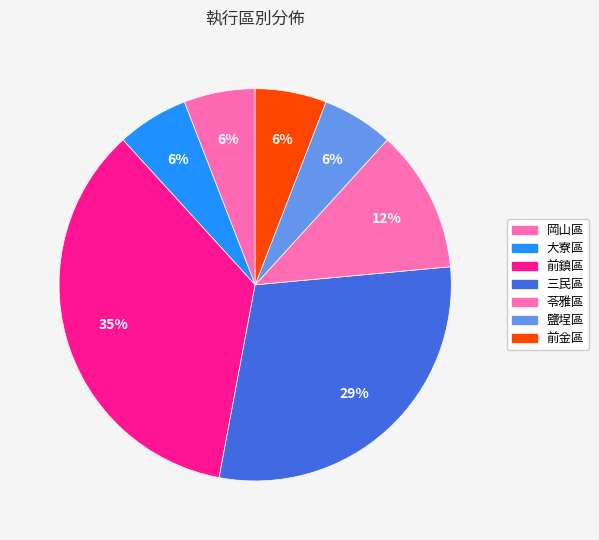

Count the number of slices in the pie.

7